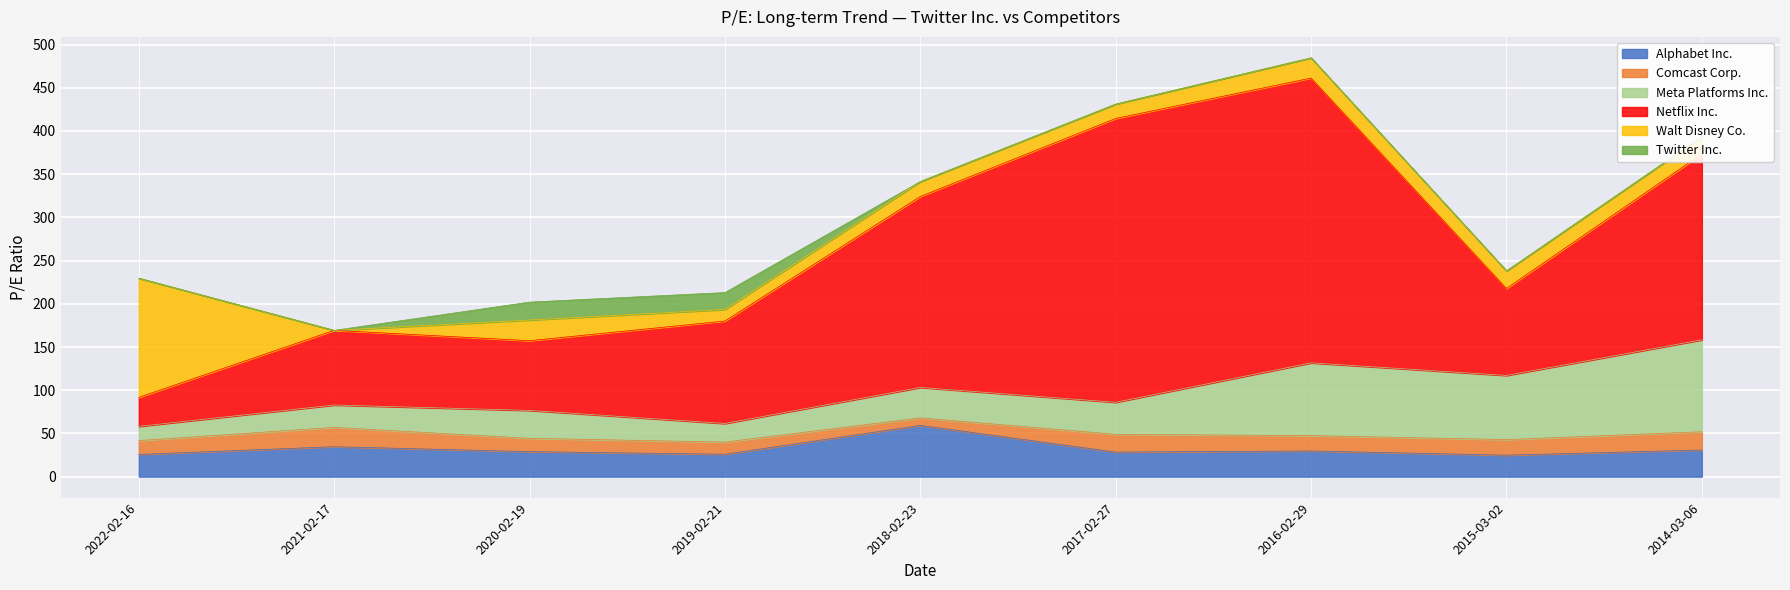

Which category has the highest value in the Alphabet Inc. series?

2018-02-23